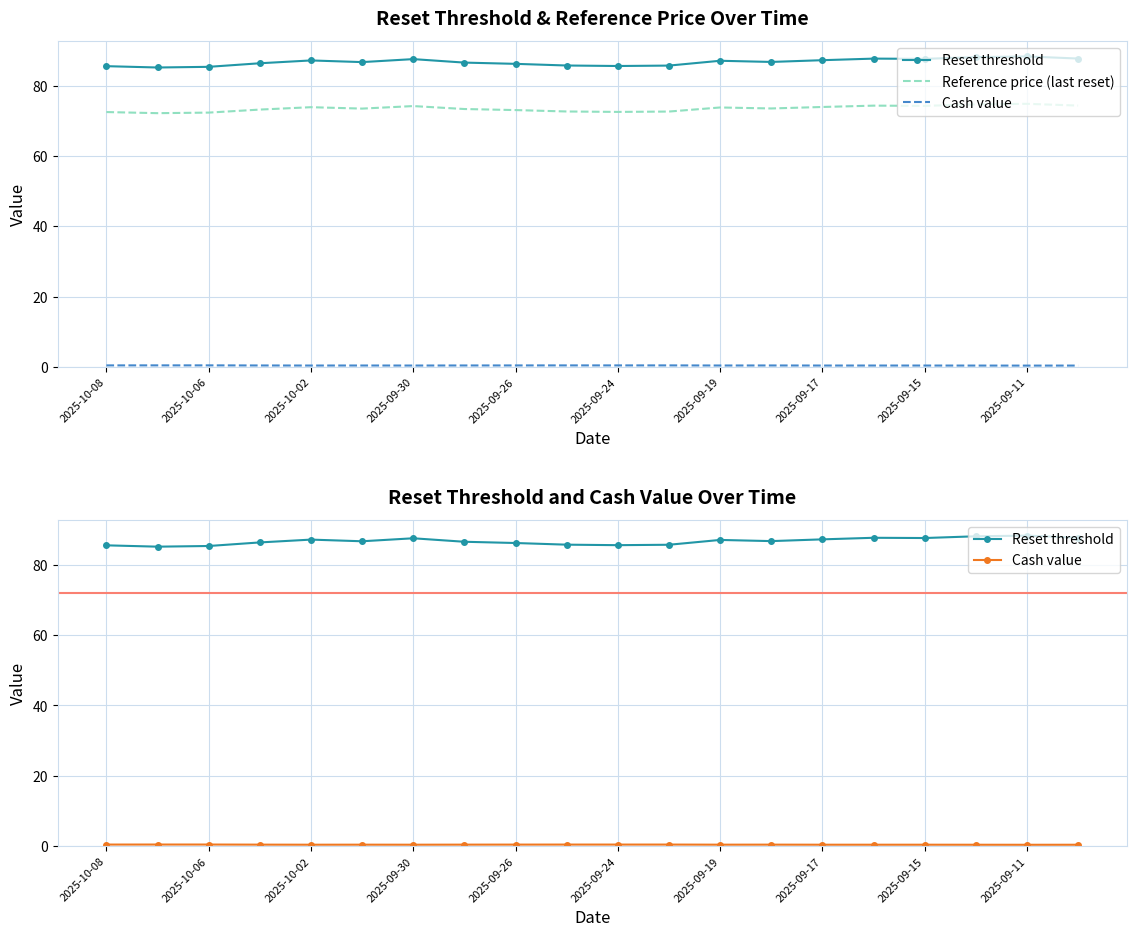

Which has a higher value, 2025-09-15 or 2025-09-19?

2025-09-15